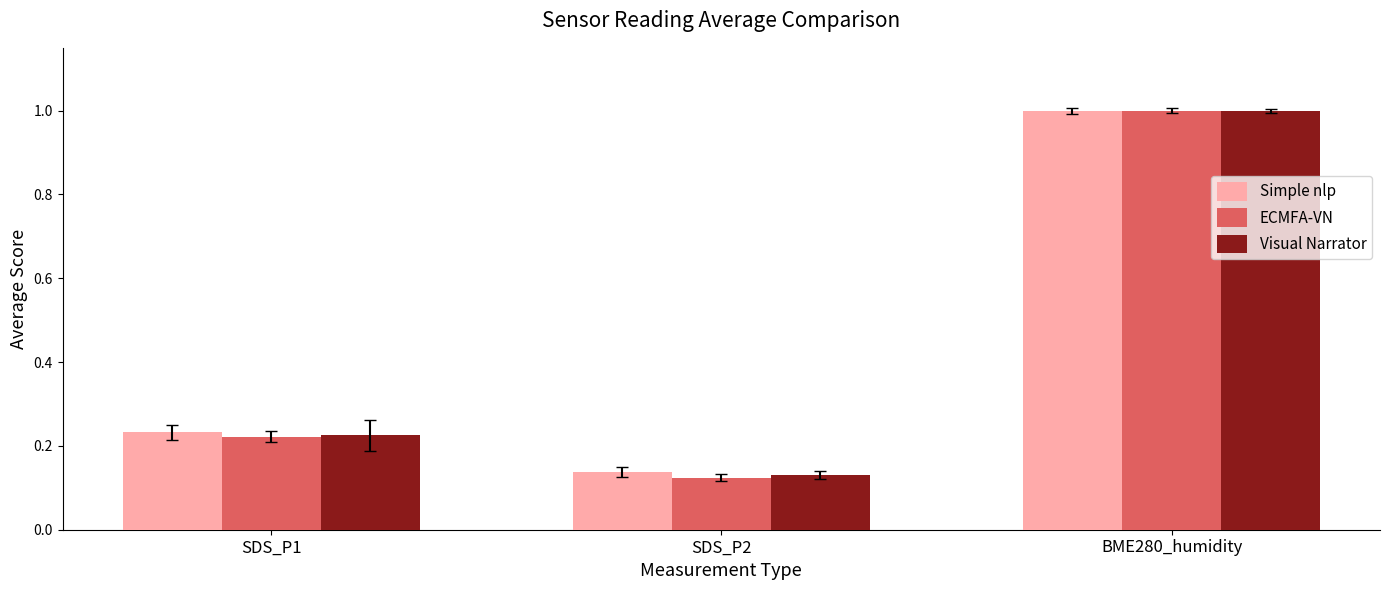

Is the value of Visual Narrator at SDS_P1 greater than the value of Simple nlp at BME280_humidity?

No